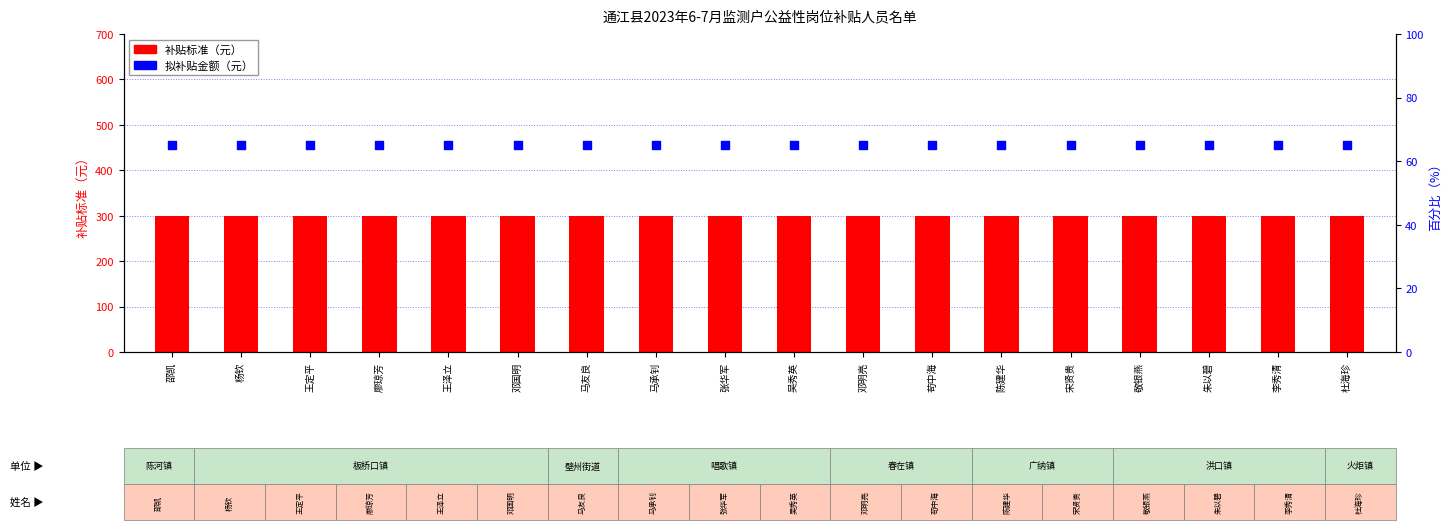

Which series reaches the maximum Y coordinate?

补贴标准（元）